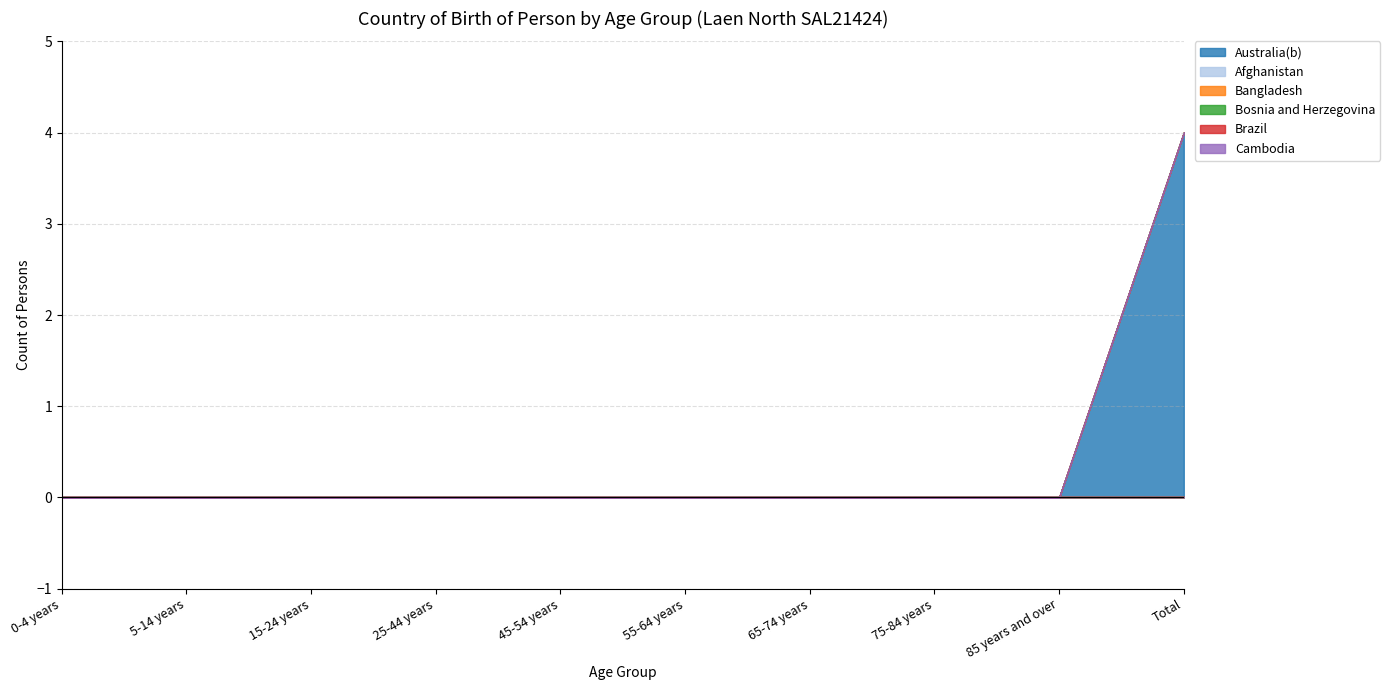

Reading left to right, what are all the values shown in this chart?

Australia(b): 0-4 years=0	5-14 years=0	15-24 years=0	25-44 years=0	45-54 years=0	55-64 years=0	65-74 years=0	75-84 years=0	85 years and over=0	Total=4
Afghanistan: 0-4 years=0	5-14 years=0	15-24 years=0	25-44 years=0	45-54 years=0	55-64 years=0	65-74 years=0	75-84 years=0	85 years and over=0	Total=0
Bangladesh: 0-4 years=0	5-14 years=0	15-24 years=0	25-44 years=0	45-54 years=0	55-64 years=0	65-74 years=0	75-84 years=0	85 years and over=0	Total=0
Bosnia and Herzegovina: 0-4 years=0	5-14 years=0	15-24 years=0	25-44 years=0	45-54 years=0	55-64 years=0	65-74 years=0	75-84 years=0	85 years and over=0	Total=0
Brazil: 0-4 years=0	5-14 years=0	15-24 years=0	25-44 years=0	45-54 years=0	55-64 years=0	65-74 years=0	75-84 years=0	85 years and over=0	Total=0
Cambodia: 0-4 years=0	5-14 years=0	15-24 years=0	25-44 years=0	45-54 years=0	55-64 years=0	65-74 years=0	75-84 years=0	85 years and over=0	Total=0